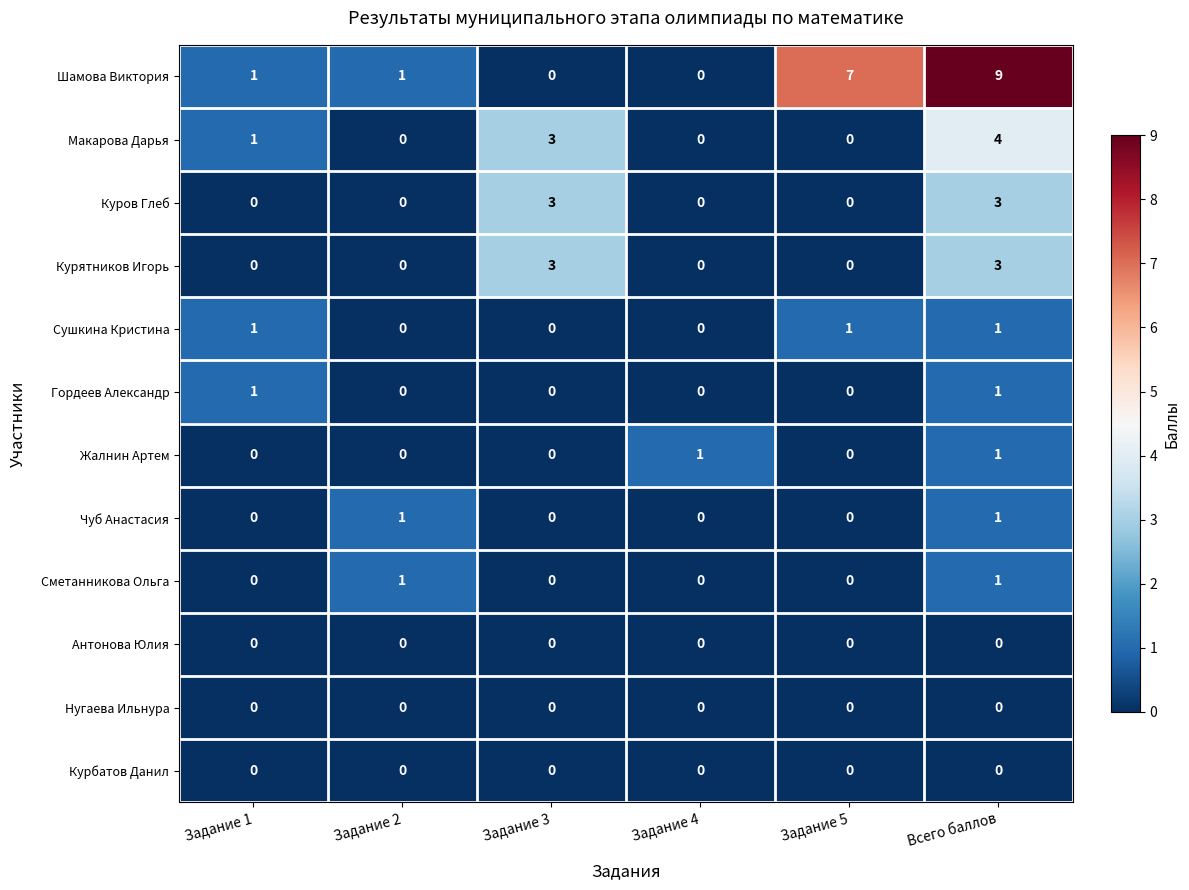

How many Чуб Анастасия values are between 0 and 1?

6